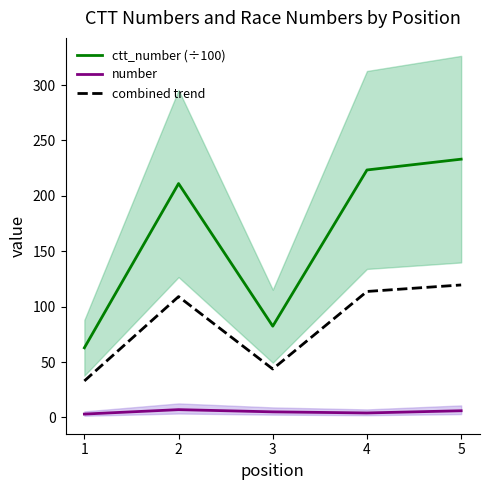

What is the difference between the highest and lowest values at 4?

219.3